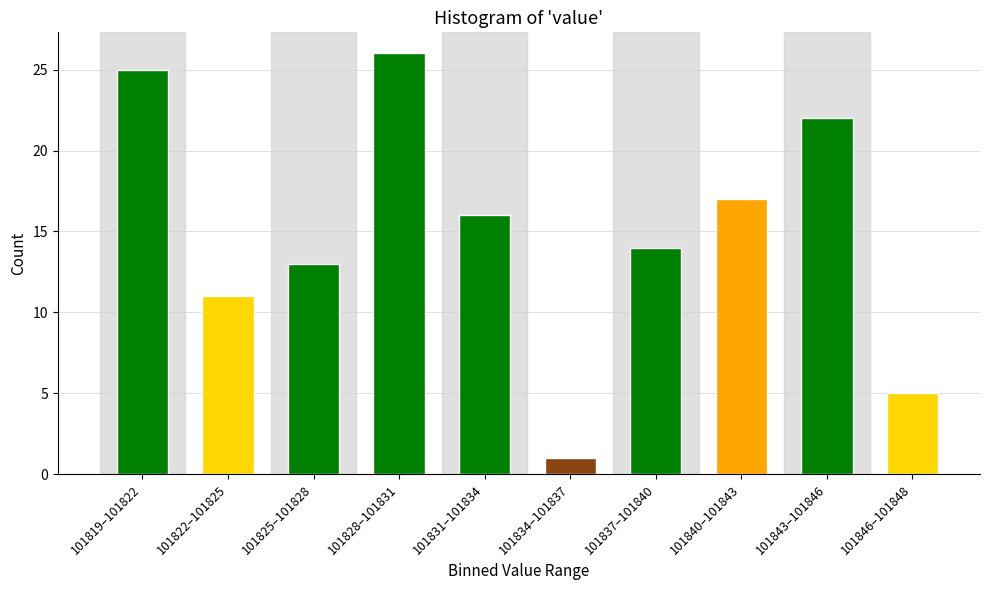

Reading left to right, transcribe all the data shown in this chart.

101819–101822=25	101822–101825=11	101825–101828=13	101828–101831=26	101831–101834=16	101834–101837=1	101837–101840=14	101840–101843=17	101843–101846=22	101846–101848=5